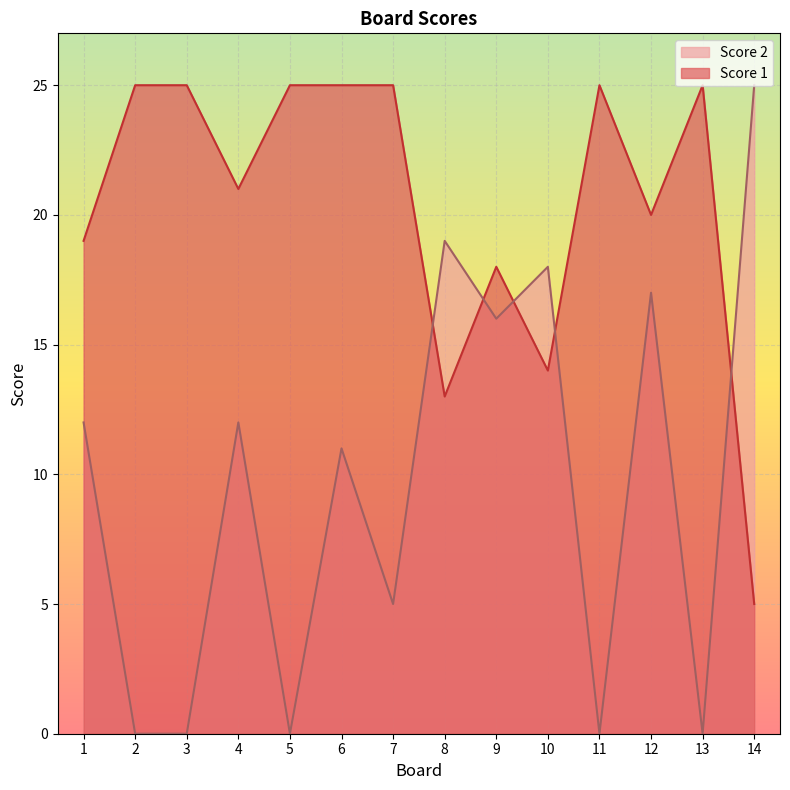

What is the difference between the Score 2 values at 1 and 8?

7